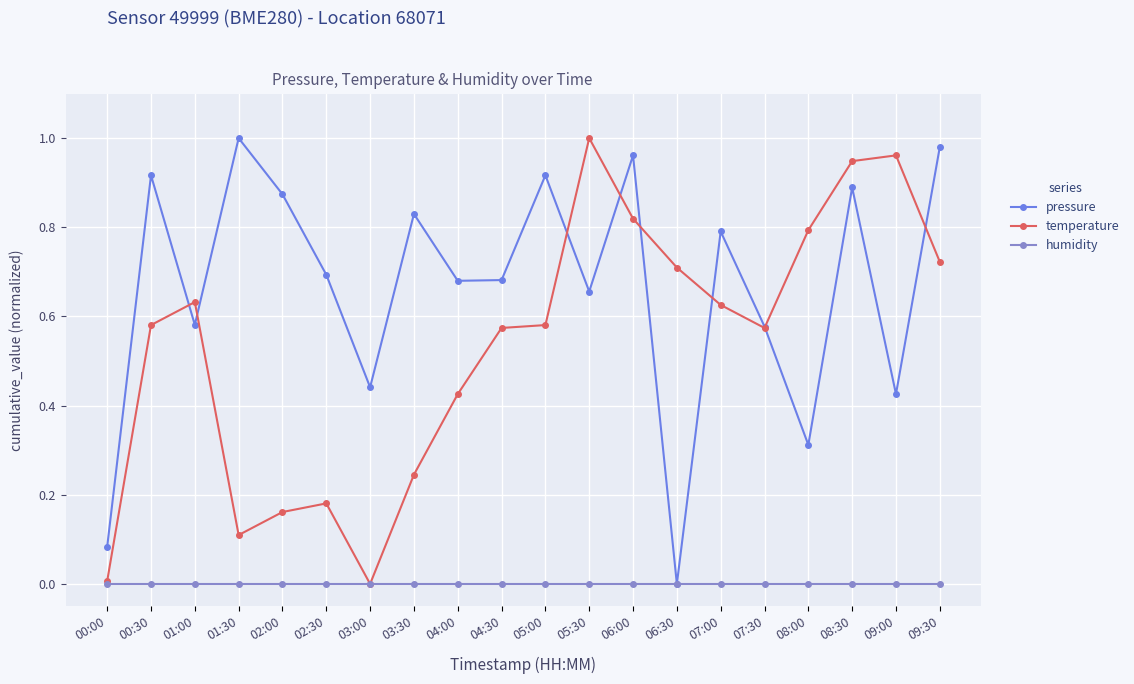

List the series in order of their overall mean, highest first.

pressure, temperature, humidity